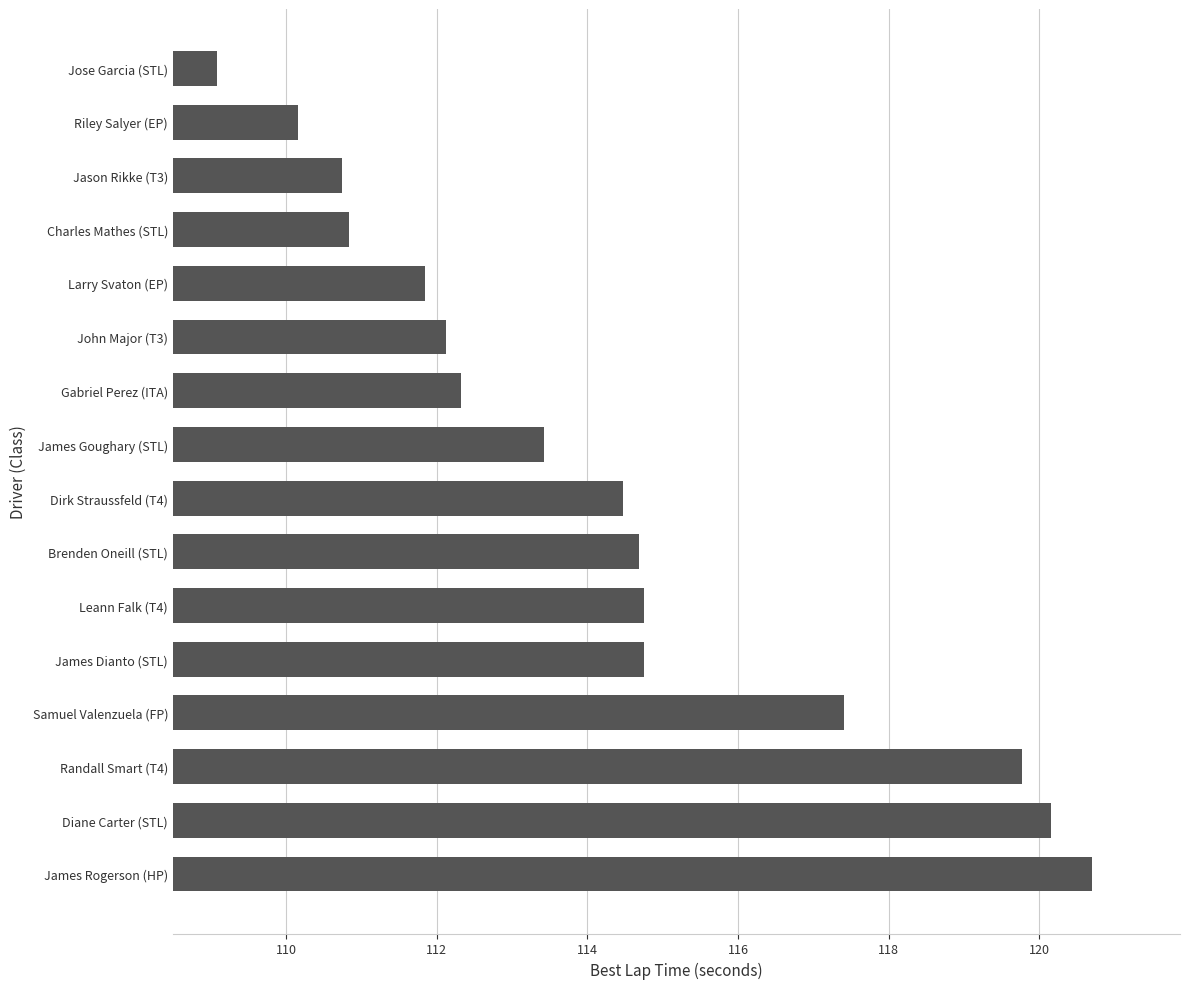

How many distinct data groups are displayed?

1